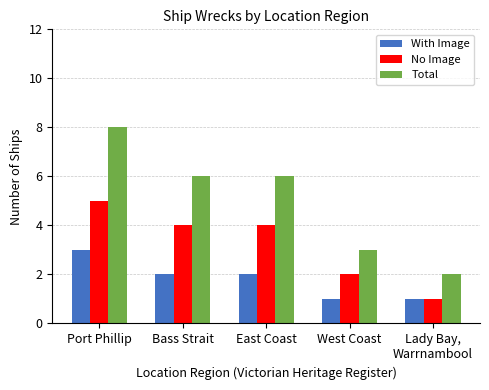

What are all the series names shown in the legend?

With Image, No Image, Total